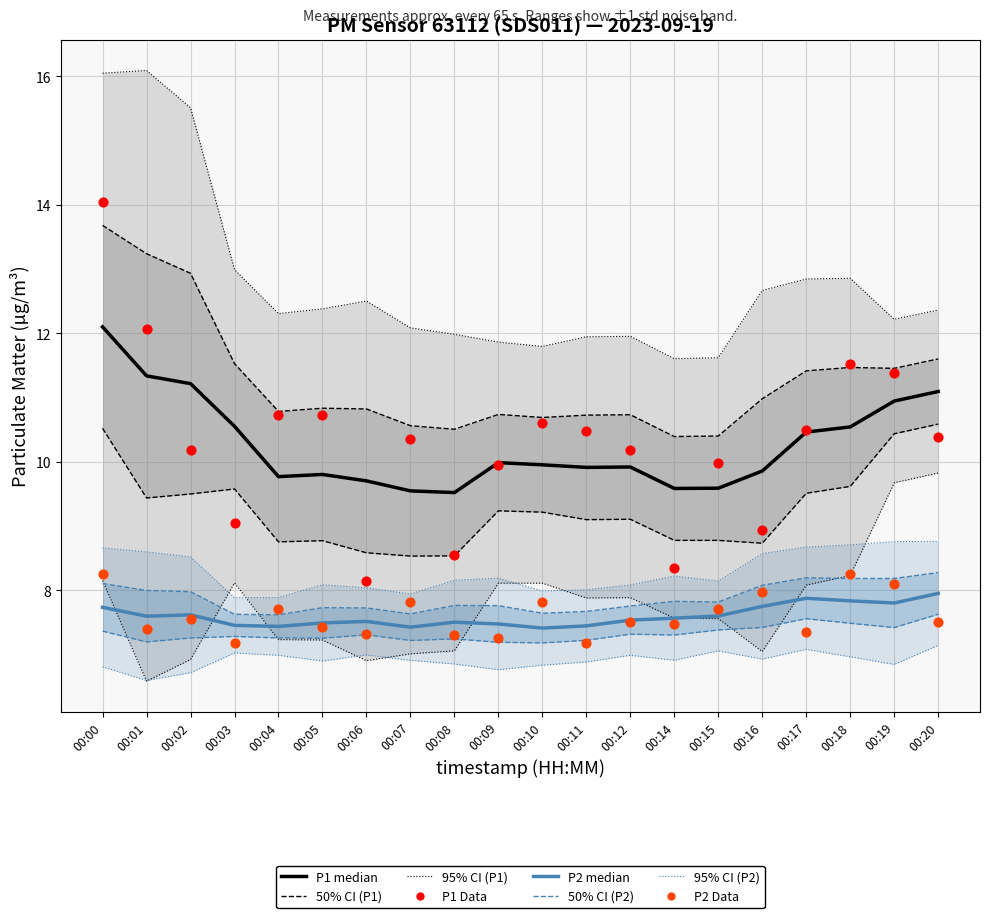

Which series reaches the minimum Y coordinate?

P2 Data